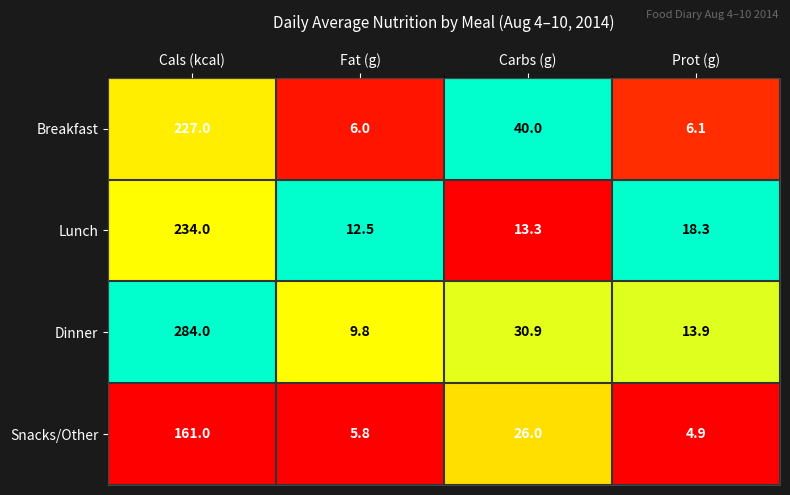

Is the value of Snacks/Other at Prot (g) greater than the value of Lunch at Fat (g)?

No